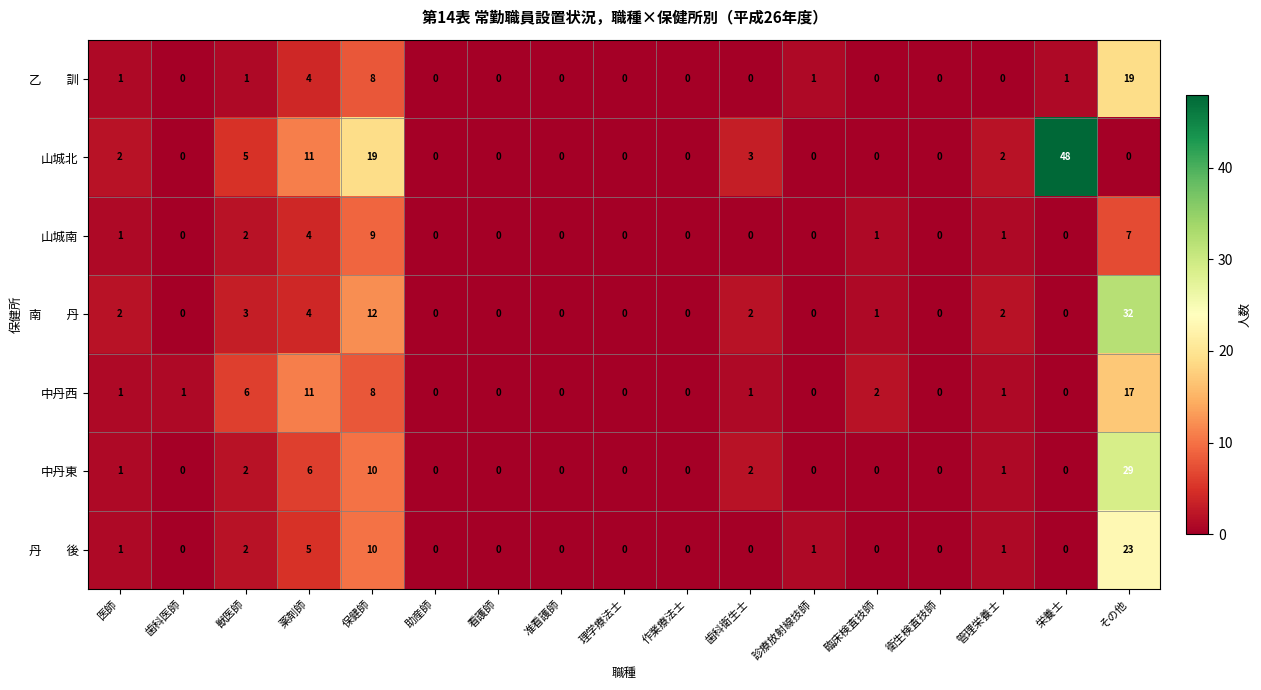

At which category is the sum across all series the highest?

その他